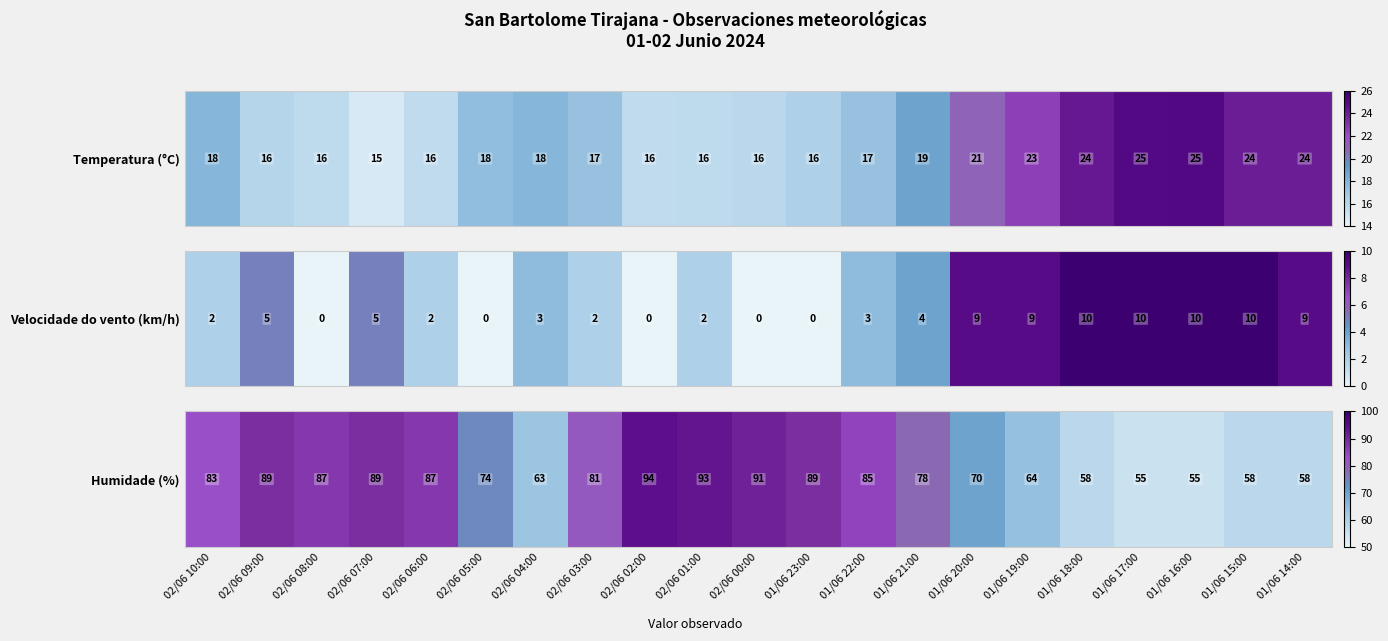

Rank the categories by value from lowest to highest.

01/06 17:00, 01/06 16:00, 01/06 18:00, 01/06 15:00, 01/06 14:00, 02/06 04:00, 01/06 19:00, 01/06 20:00, 02/06 05:00, 01/06 21:00, 02/06 03:00, 02/06 10:00, 01/06 22:00, 02/06 08:00, 02/06 06:00, 02/06 09:00, 02/06 07:00, 01/06 23:00, 02/06 00:00, 02/06 01:00, 02/06 02:00